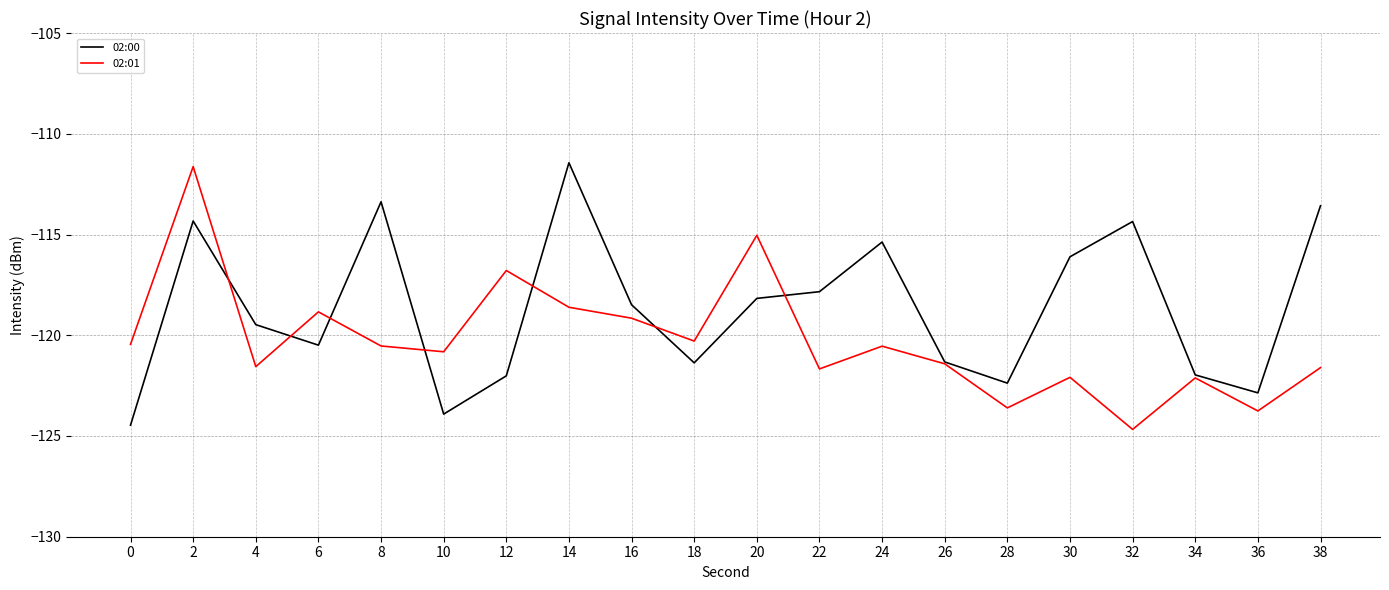

Rank the series at 0 from lowest to highest value.

02:00, 02:01